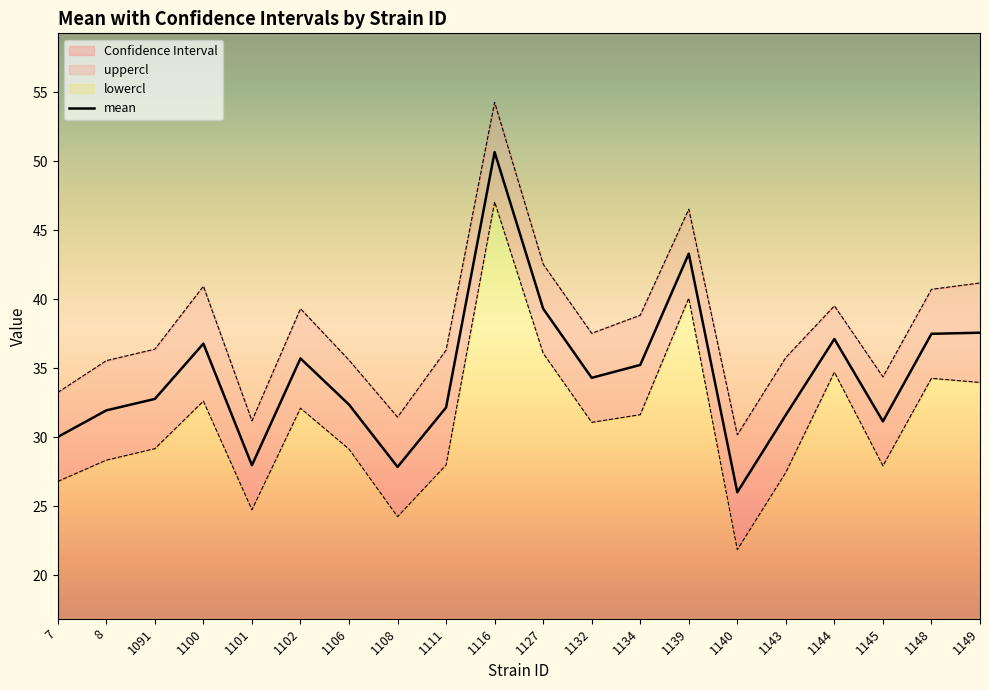

List the labels in order of value, smallest first.

1140, 1108, 1101, 7, 1145, 1143, 8, 1111, 1106, 1091, 1132, 1134, 1102, 1100, 1144, 1148, 1149, 1127, 1139, 1116